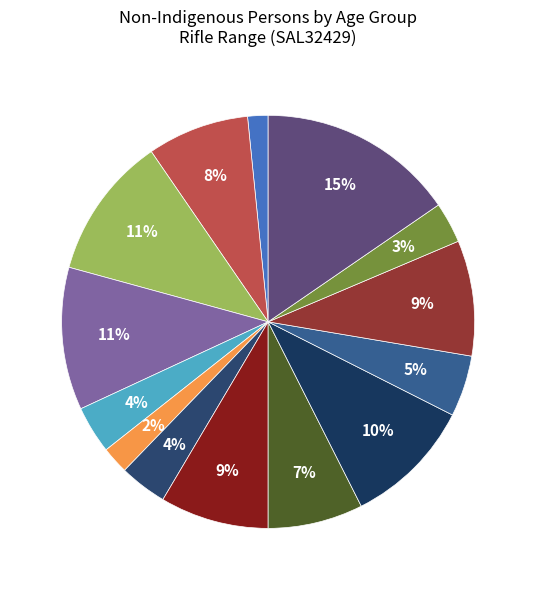

How many segments does this pie chart have?

14